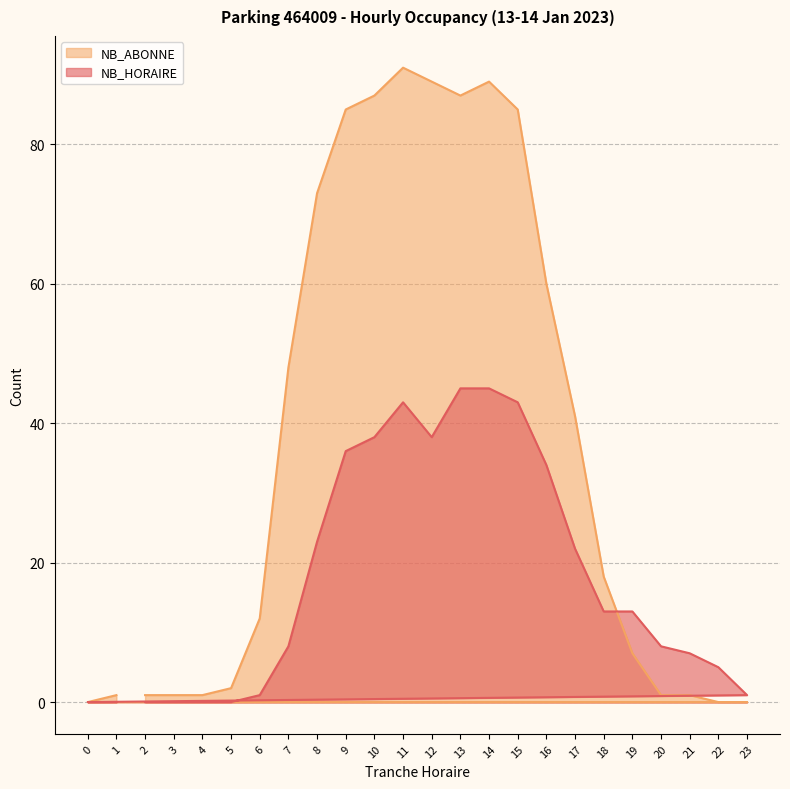

Which series has the largest range (max minus min)?

NB_ABONNE